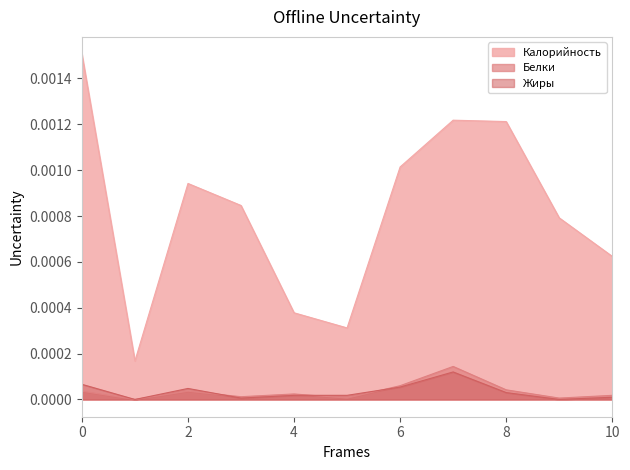

Which series has the largest range (max minus min)?

Калорийность